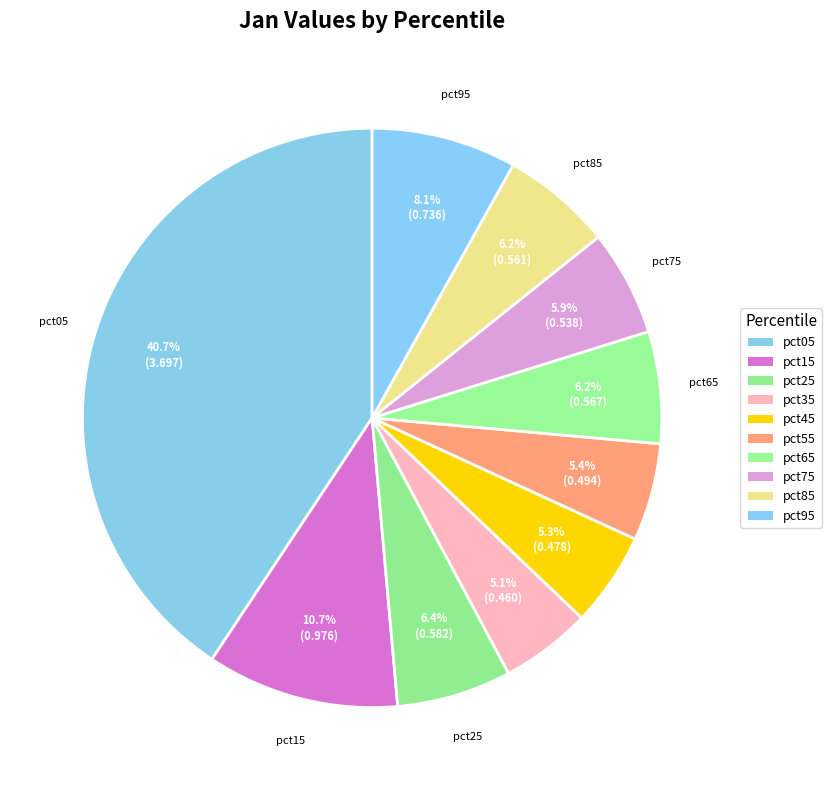

To the nearest percent, what portion does pct65 represent?

6%